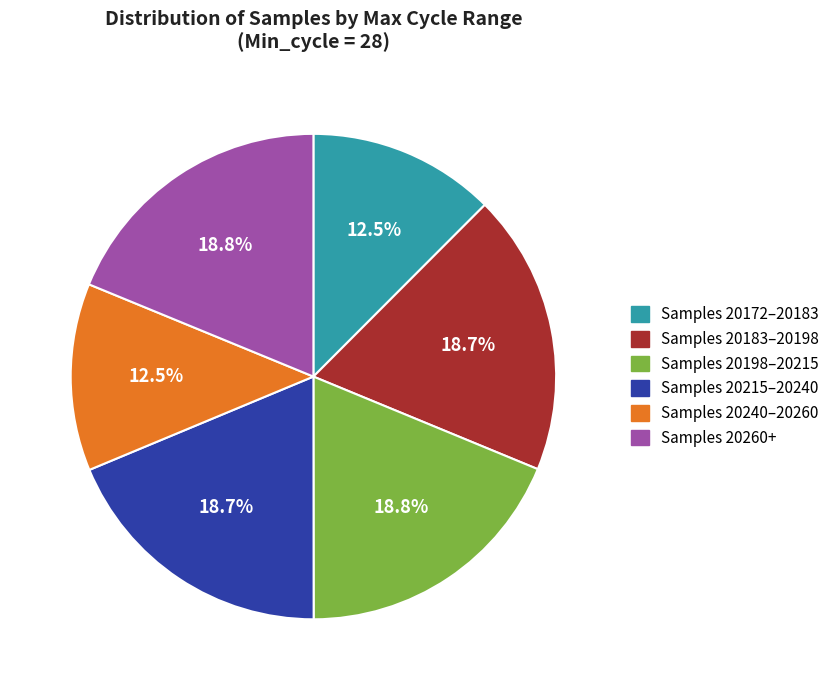

Does any single category account for the majority?

No